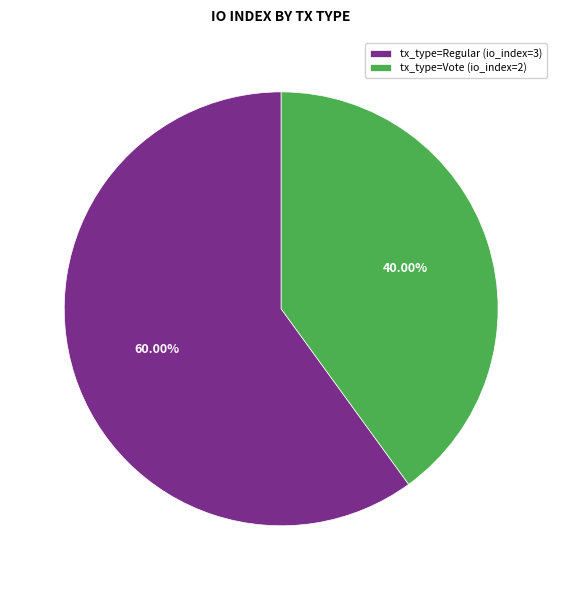

Combined, do tx_type=Regular (io_index=3) and tx_type=Vote (io_index=2) account for over 50%?

Yes